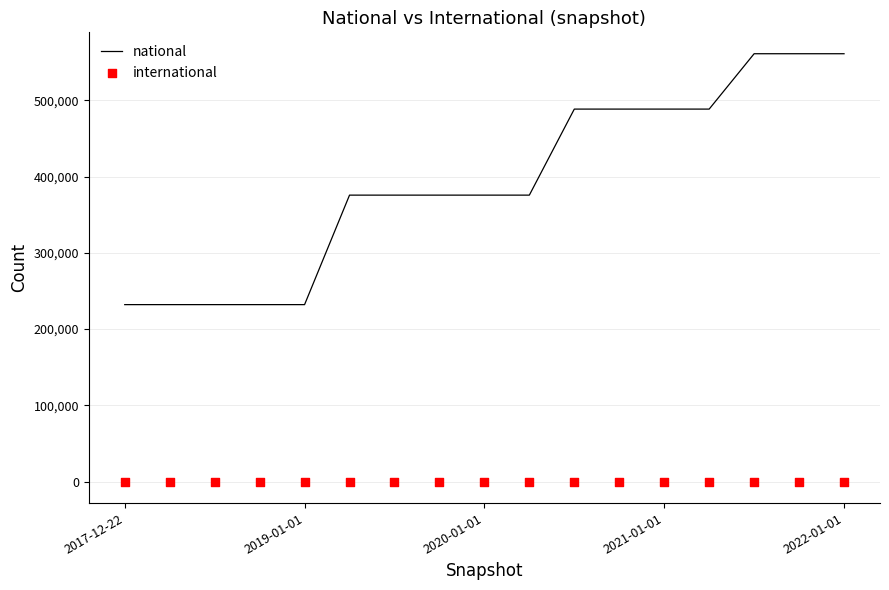

What are all the series names shown in the legend?

national, international